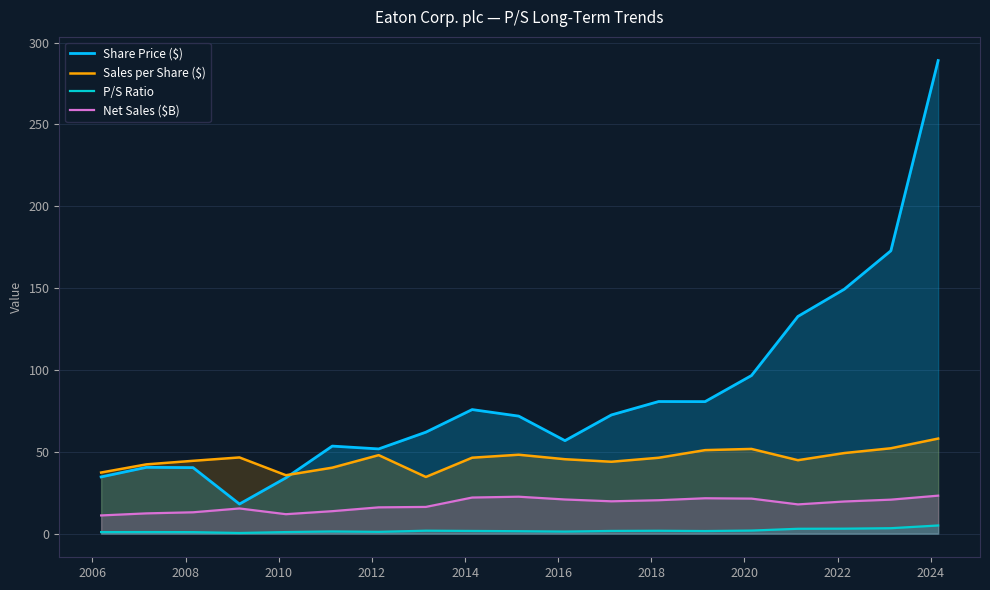

Reading right to left, list all the values displayed in this chart.

Share Price ($): 289.0	172.8	149.3	132.7	96.6	80.6	80.7	72.5	56.8	71.8	75.8	62.0	51.8	53.5	34.1	18.1	40.3	40.5	34.6
Sales per Share ($): 58.1	52.1	49.2	44.9	51.7	51.0	46.4	43.9	45.5	48.2	46.4	34.6	48.0	40.3	35.7	46.5	44.5	42.3	37.3
P/S Ratio: 5.0	3.3	3.0	3.0	1.9	1.6	1.7	1.6	1.2	1.5	1.6	1.8	1.1	1.3	0.9	0.4	0.9	1.0	0.9
Net Sales ($B): 23.2	20.8	19.6	17.9	21.4	21.6	20.4	19.7	20.9	22.6	22.0	16.3	16.0	13.7	11.9	15.4	13.0	12.4	11.1